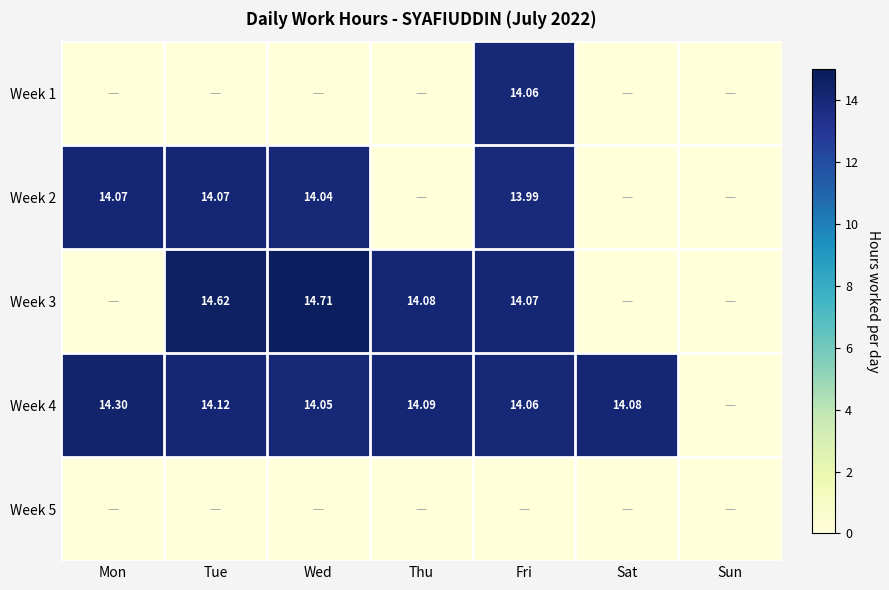

Rank the categories by Week 1 value from highest to lowest.

Fri, Mon, Tue, Wed, Thu, Sat, Sun